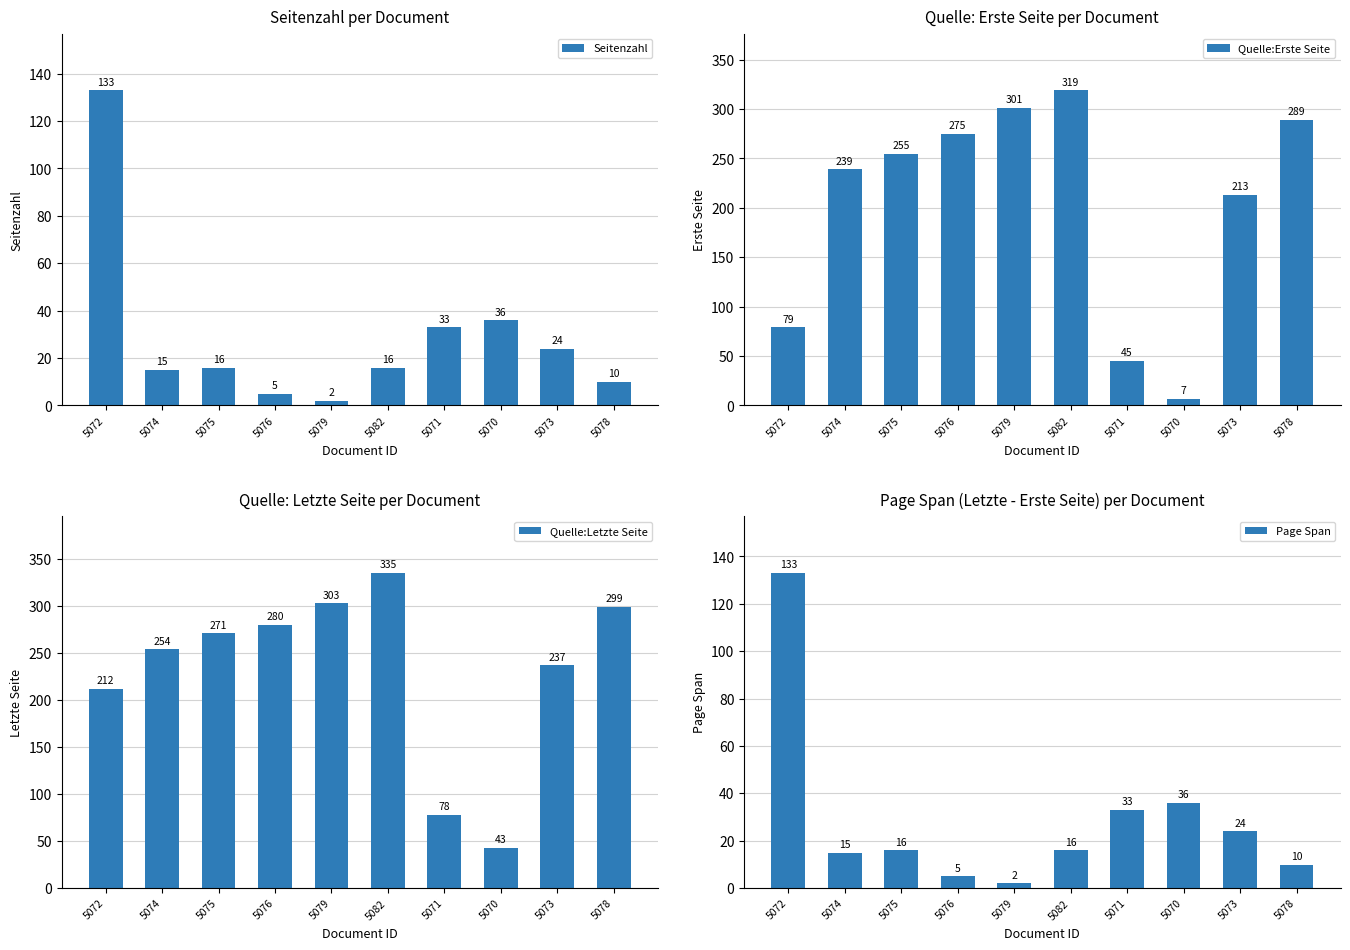

Is it true that Quelle:Erste Seite equals 7 at 5070?

True